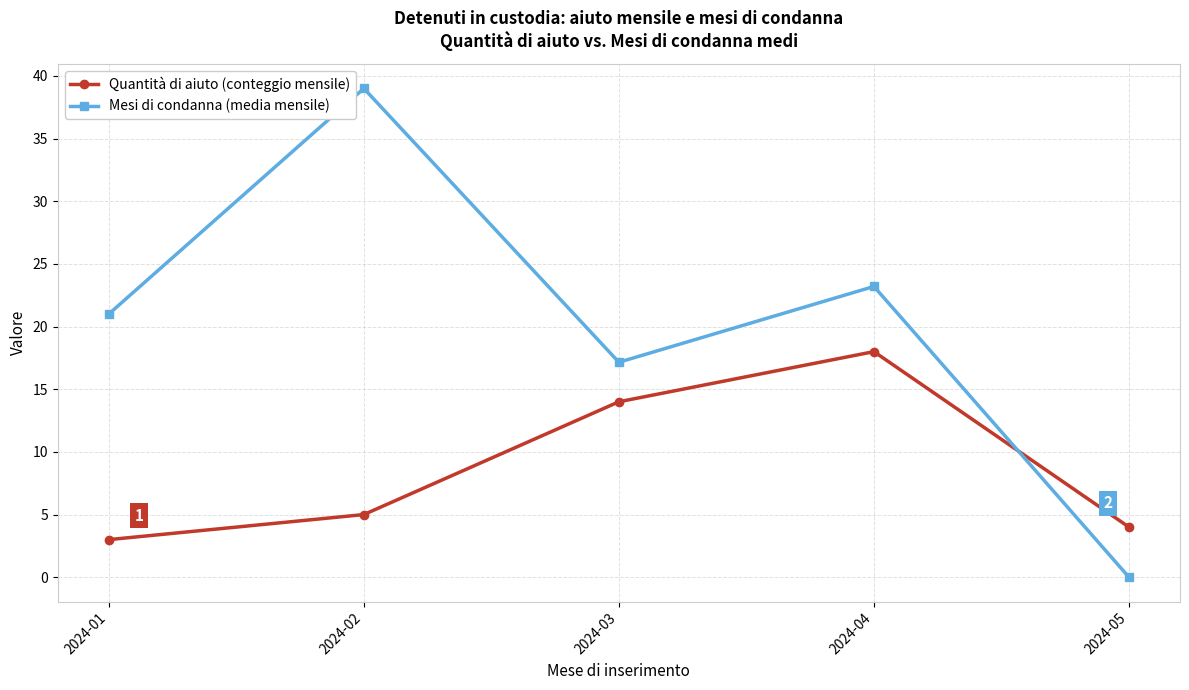

How many lines are shown in the chart?

2